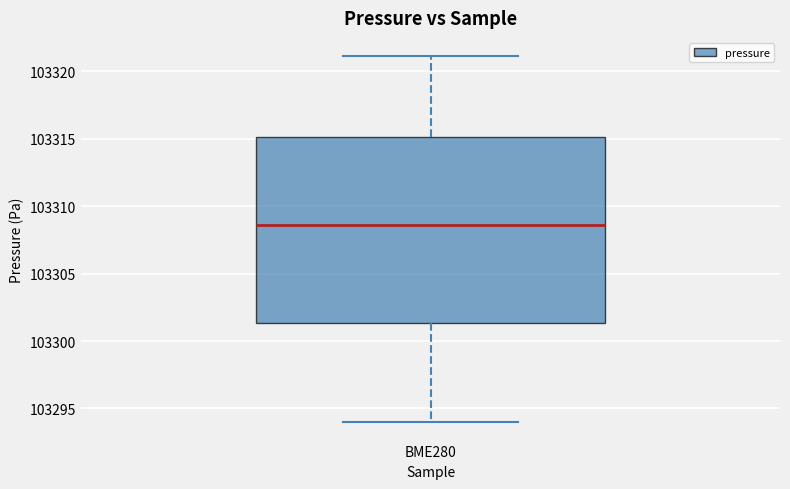

Read this box plot against the y-axis: the position of the median line, the range covered by the box, and the ends of both whiskers. The values are not printed on the chart, so give them approximately, as read against the axis.

median 103308.5, box 103301.5 to 103315.0, whiskers 103294.0 to 103321.0